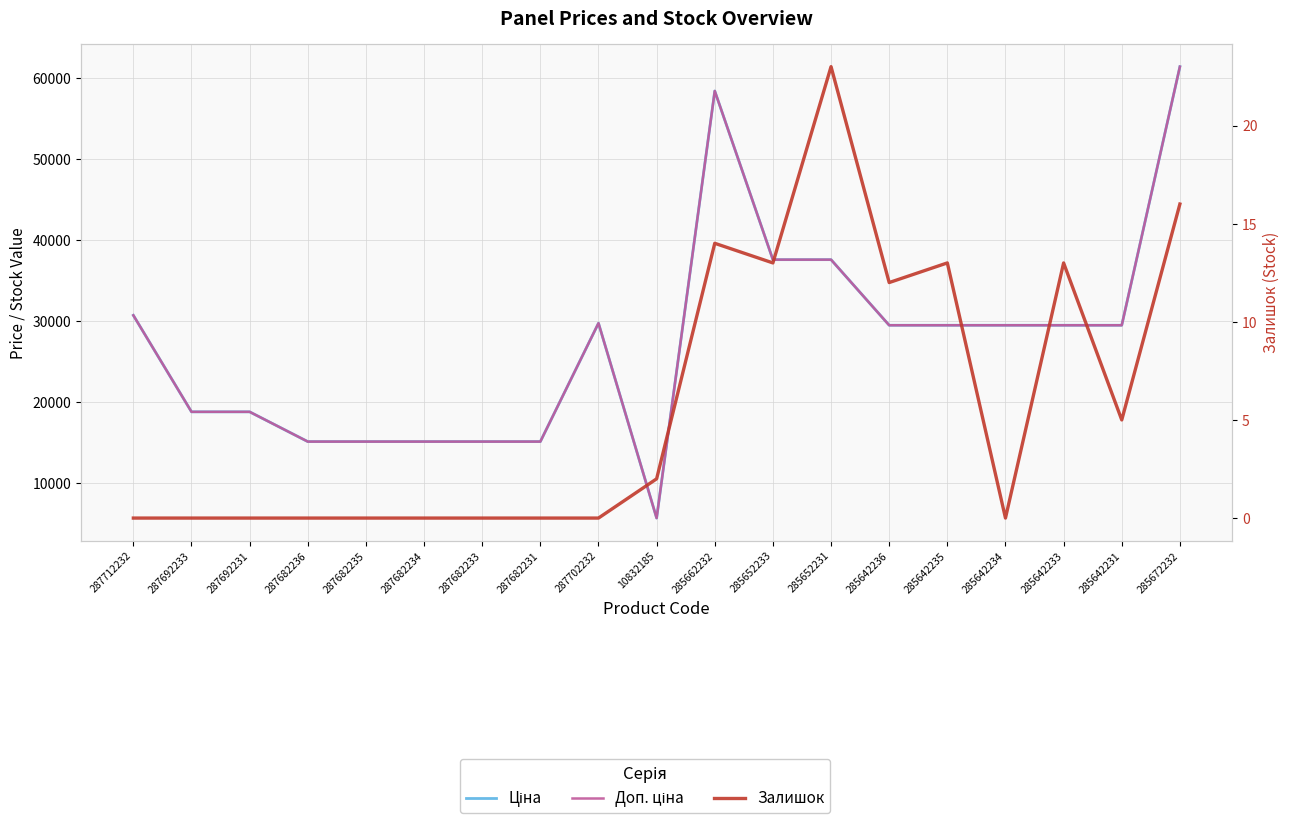

Is it true that Залишок equals 0.0 at 287682231?

True